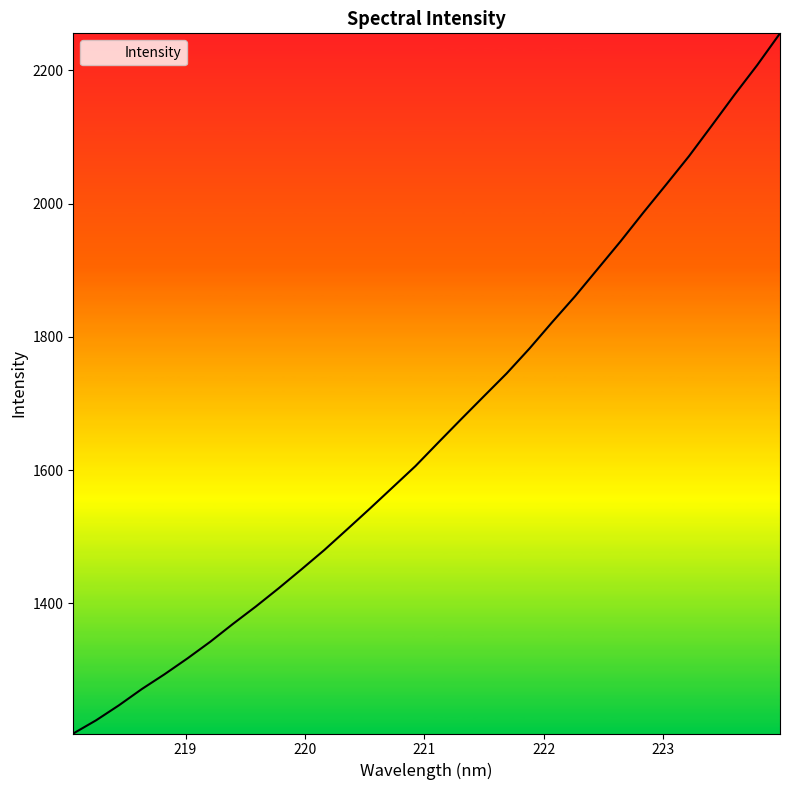

What is the minimum value shown in the chart?

1204.4